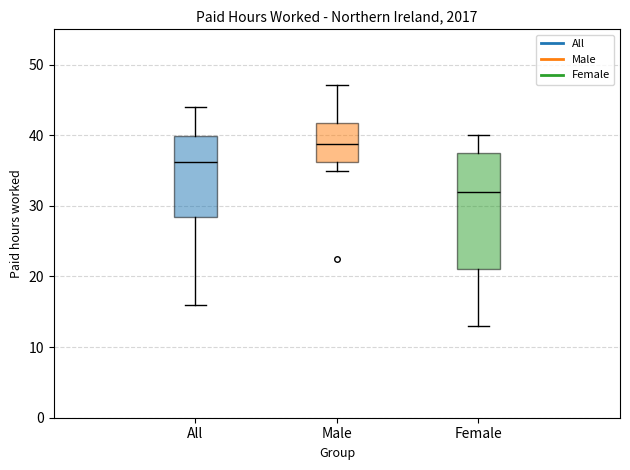

Where does the lower whisker of the box for Female end on the y-axis? The values are not printed on the chart, so give them approximately, as read against the axis.

13